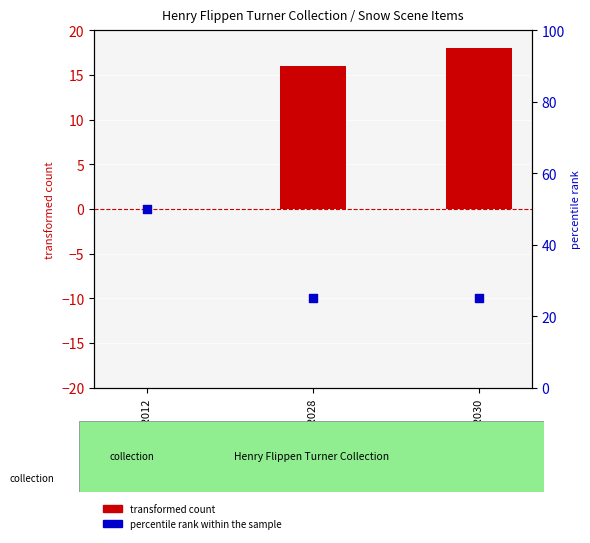

What are all the series names shown in the legend?

transformed count, percentile rank within the sample